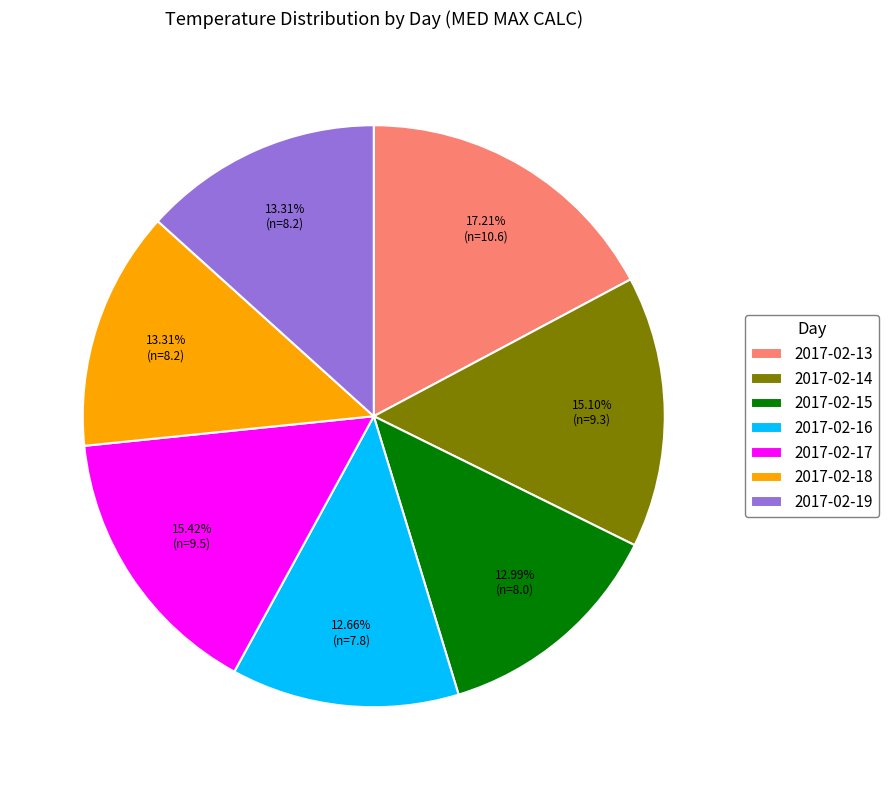

Which category has the biggest portion of the pie?

2017-02-13